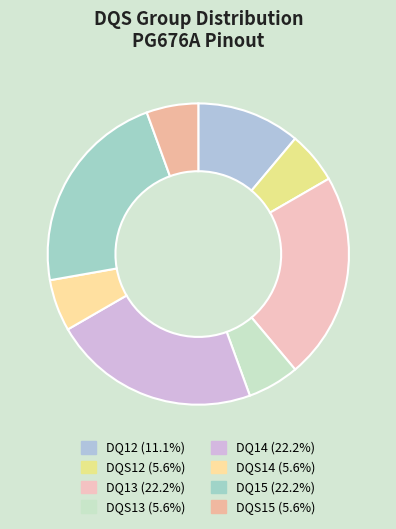

Count the number of slices in the pie.

8